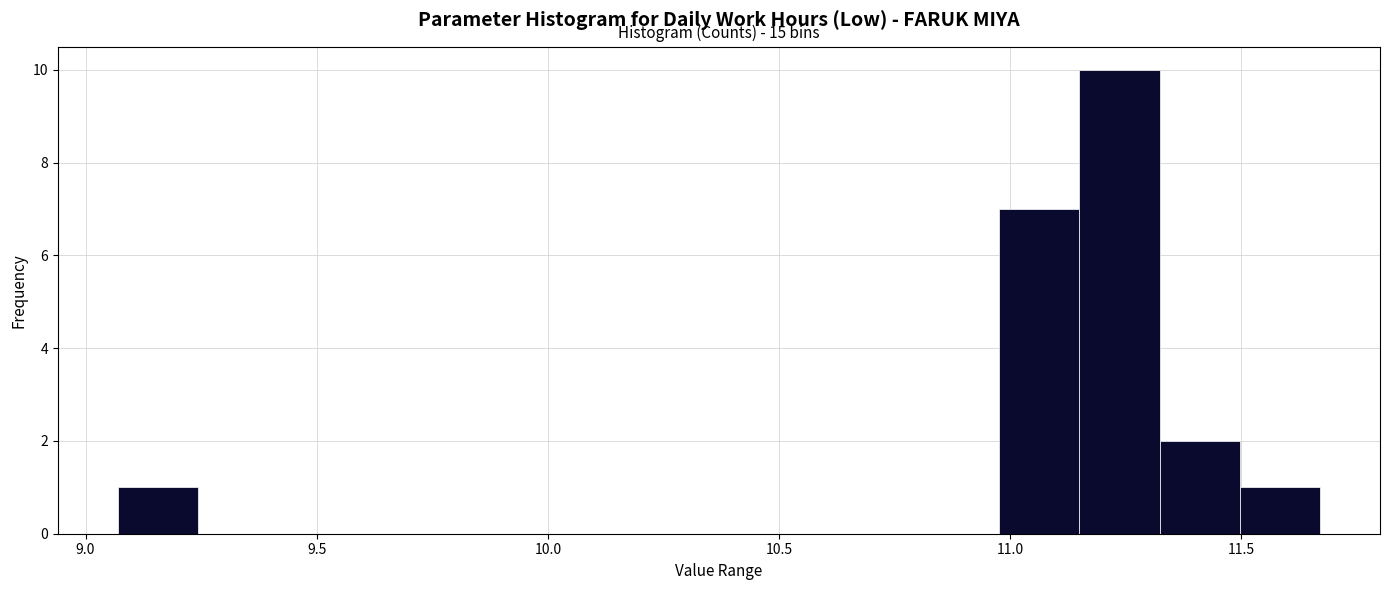

Read against the x-axis, roughly where is the centre of the tallest bar?

11.25